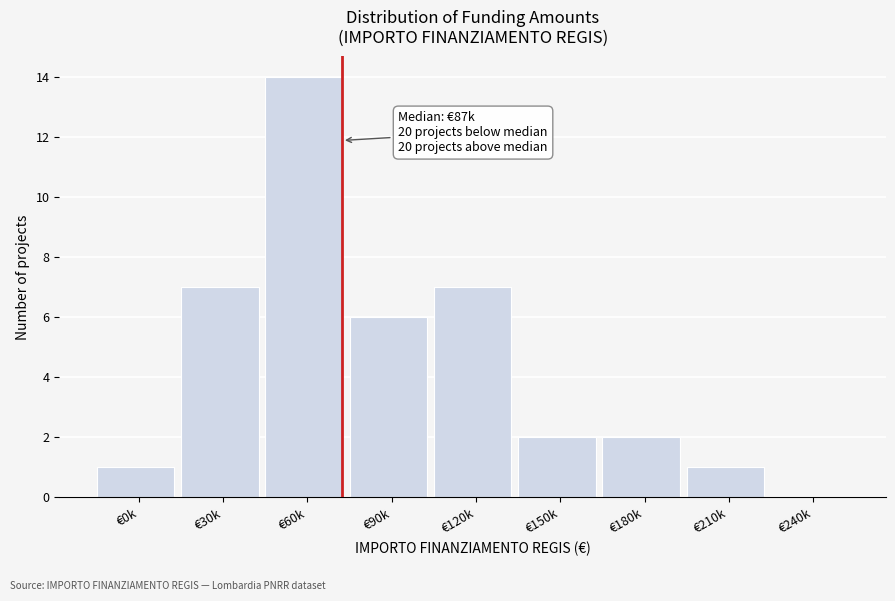

Reading left to right, list all the values displayed in this chart.

€0k=1	€30k=7	€60k=14	€90k=6	€120k=7	€150k=2	€180k=2	€210k=1	€240k=0